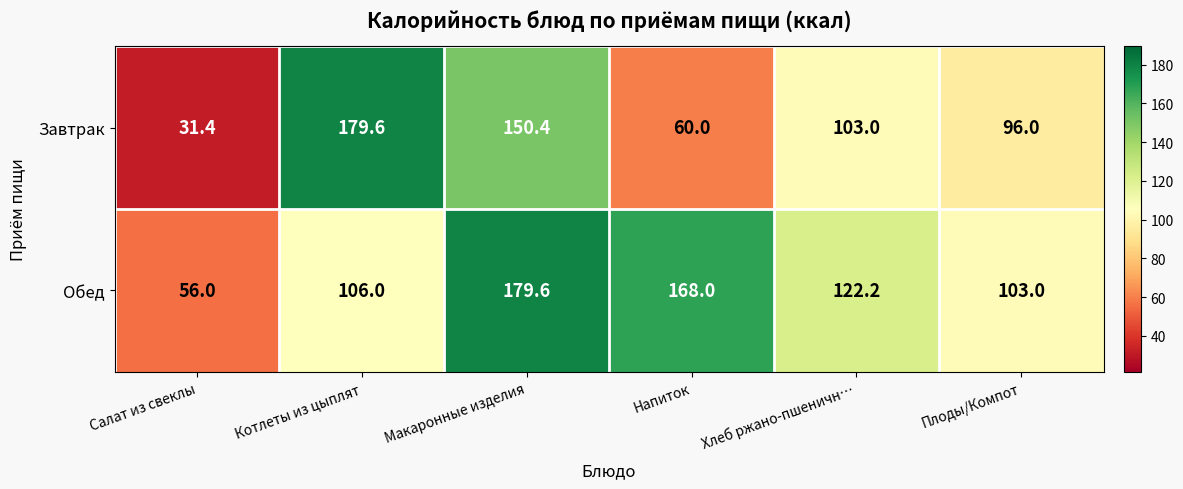

Which series changed the most between Салат из свеклы and Хлеб ржано-пшеничн…?

Завтрак